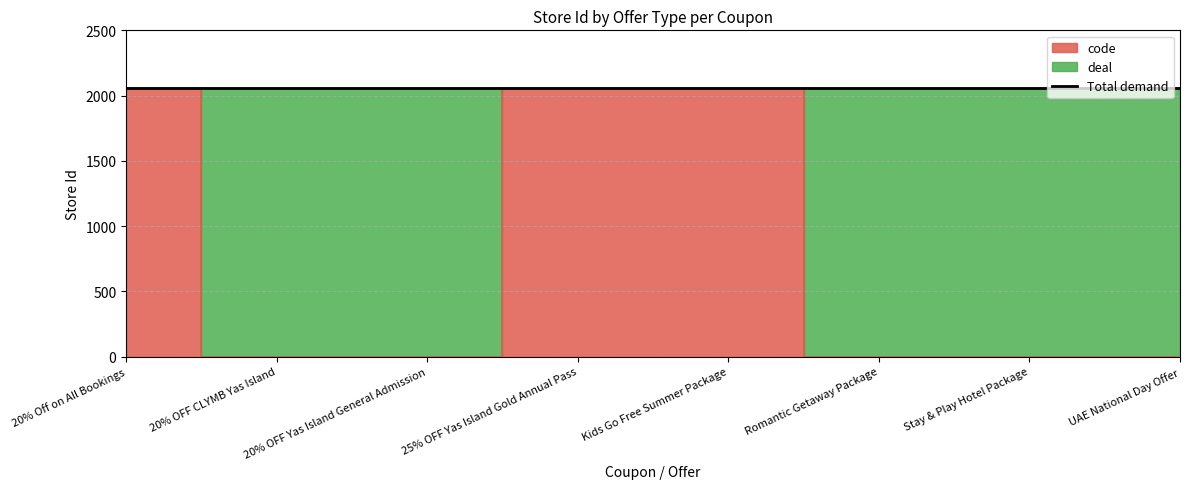

What is the average value?

772